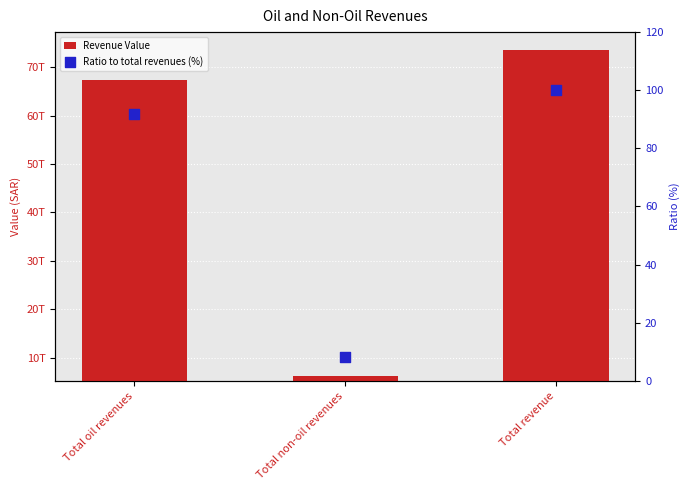

Is the value of Revenue Value at Total revenue greater than the value of Ratio to total revenues (%) at Total oil revenues?

Yes